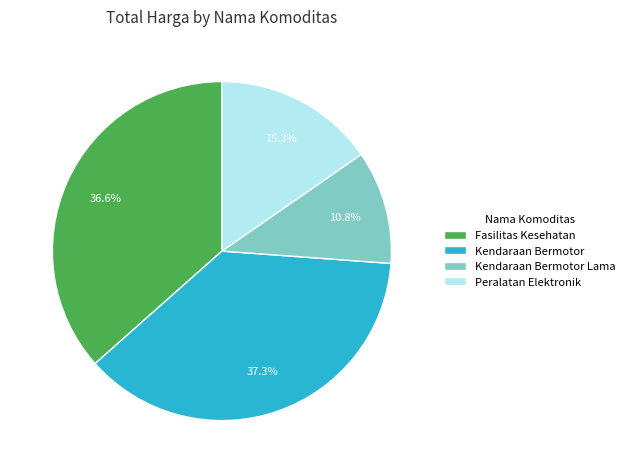

To the nearest percent, what is the average slice percentage?

25%